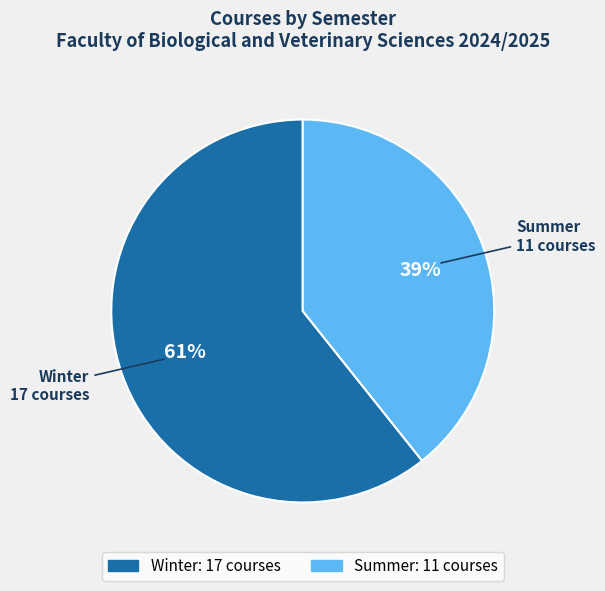

Do Winter and Summer together represent more than half of the pie?

Yes